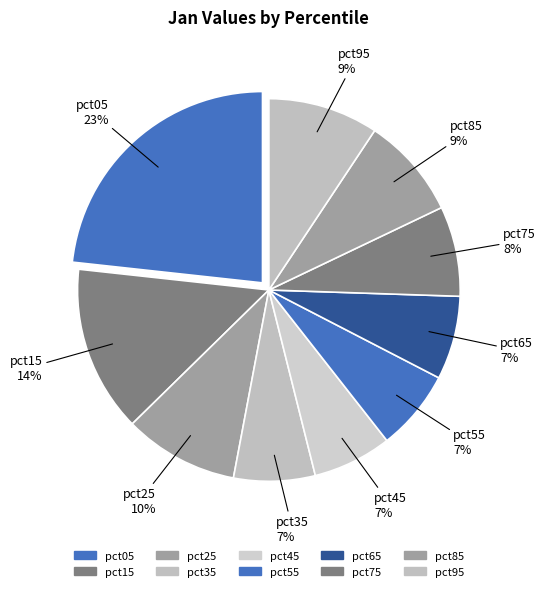

Is the sum of pct85 and pct65 greater than half?

No